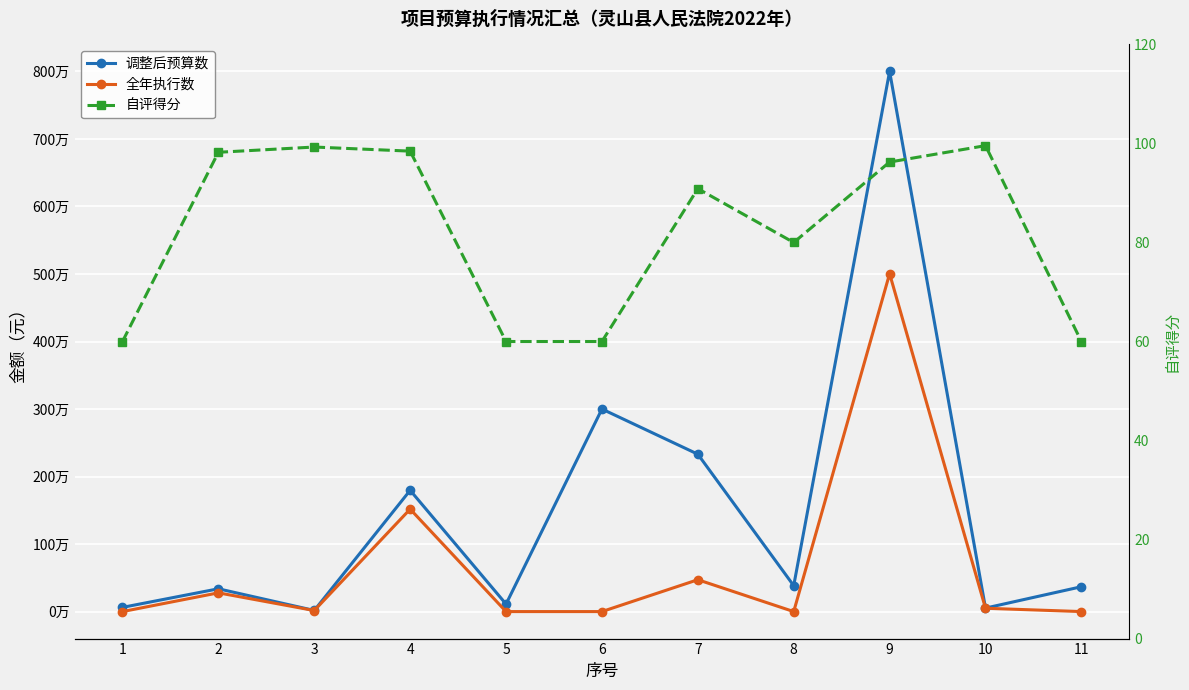

At which category is the sum across all series the highest?

9